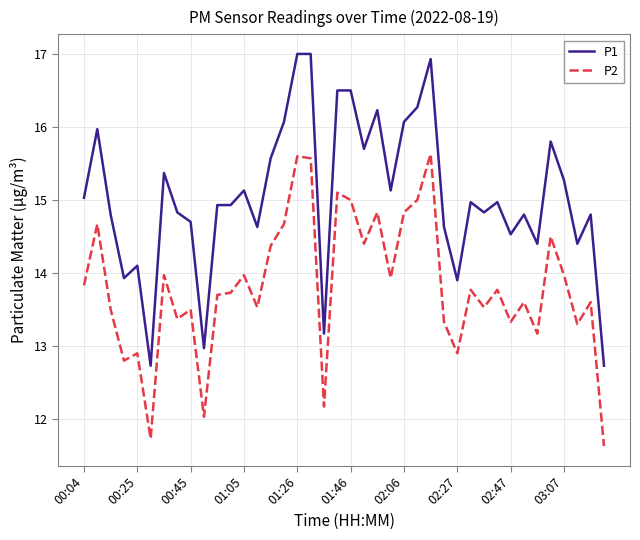

True or false: P1 and P2 intersect in this chart.

False